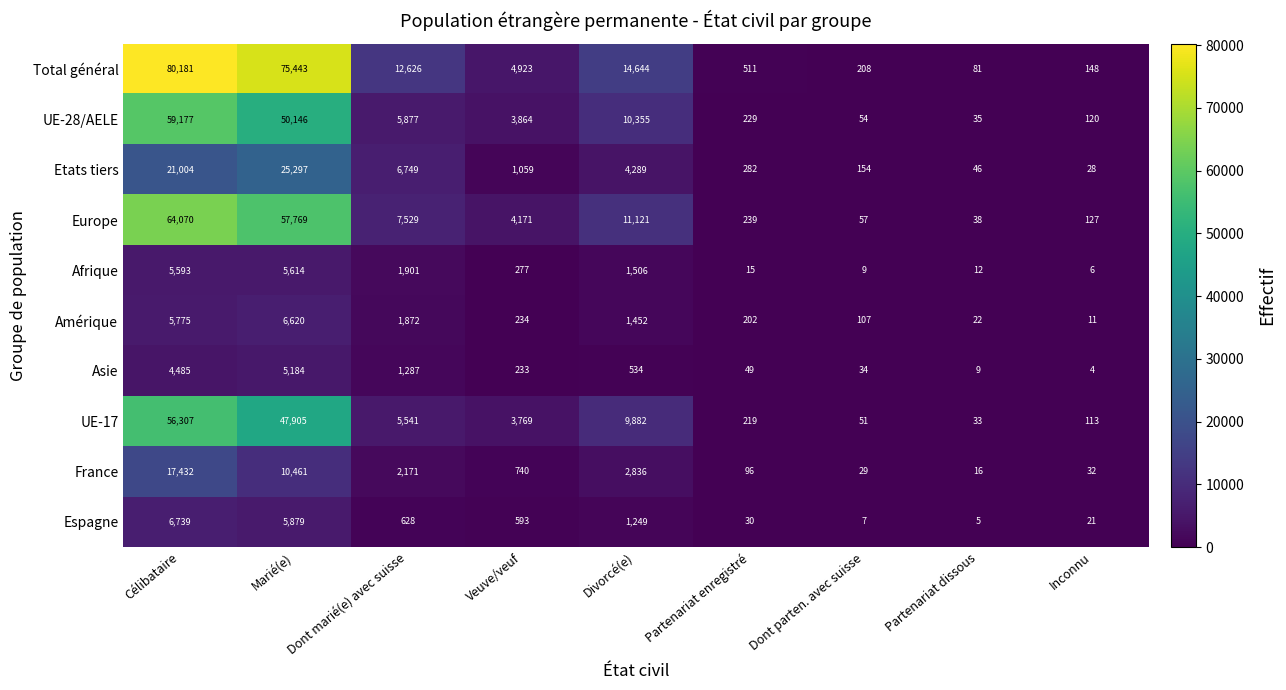

What is the spread (max minus min) of values at Inconnu?

144